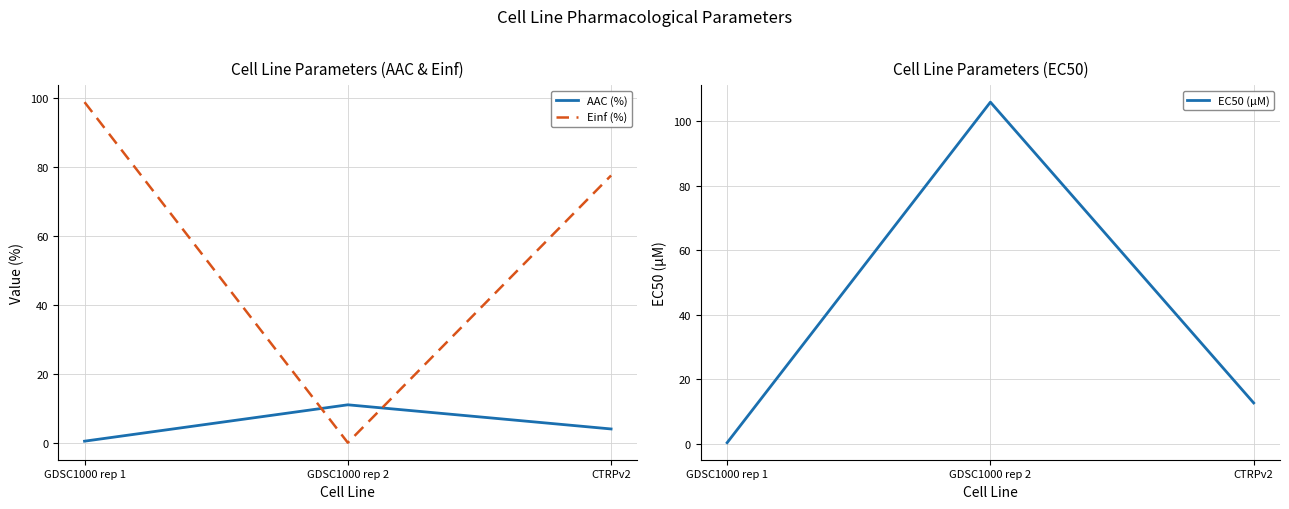

What is the difference between the highest and lowest values at CTRPv2?

73.5